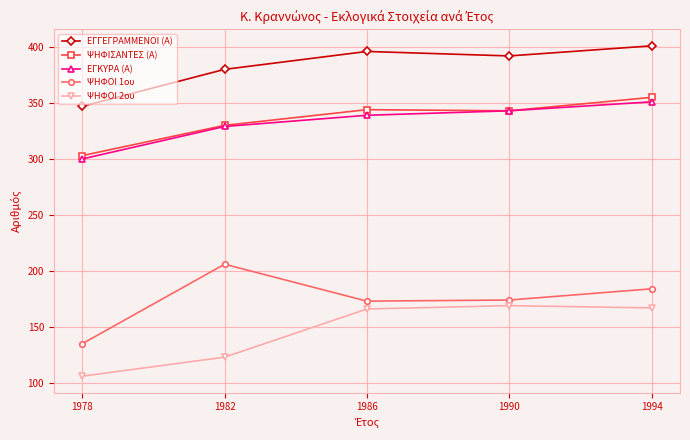

At which category is the sum across all series the highest?

1994